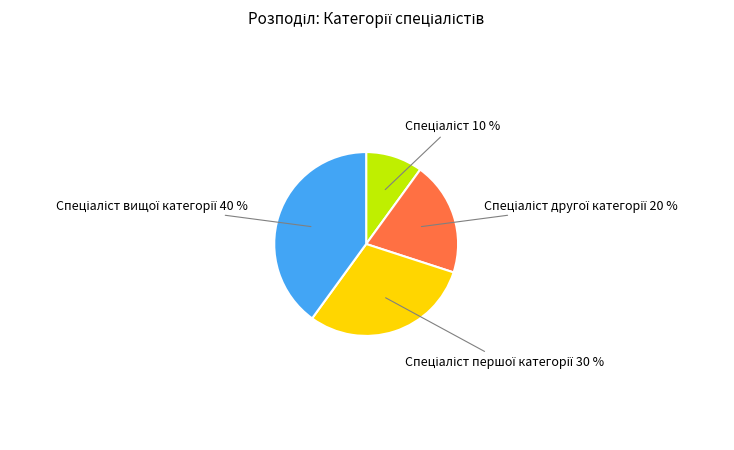

Is there any slice that represents more than half of the pie?

No